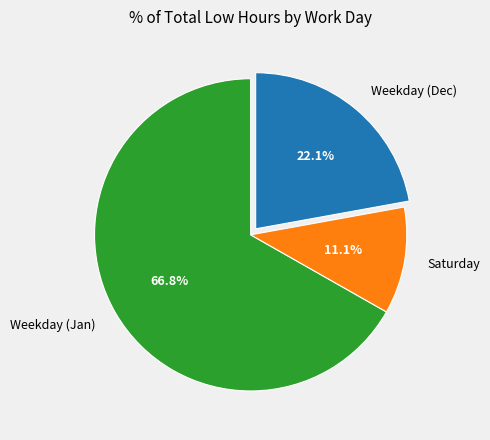

Do Weekday (Jan) and Weekday (Dec) together represent more than half of the pie?

Yes